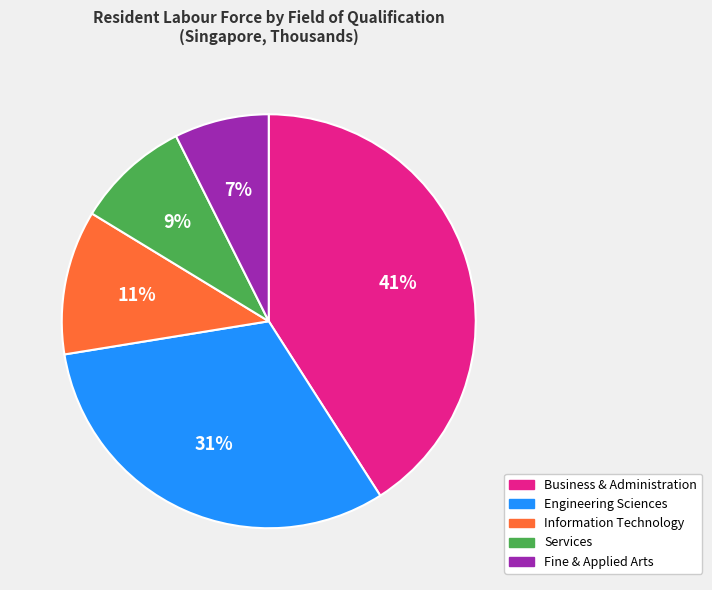

Does Engineering Sciences account for over 50% of the chart?

No